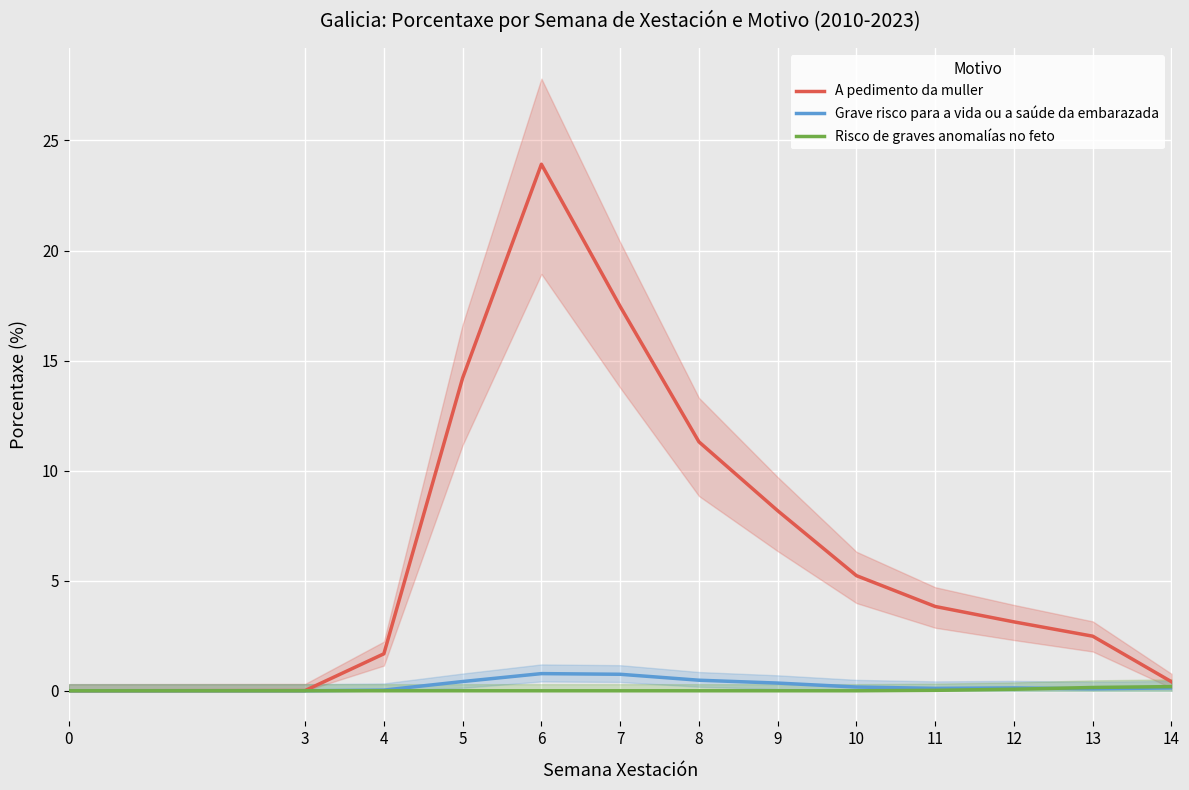

What is the highest value of the Risco de graves anomalías no feto series?

0.2